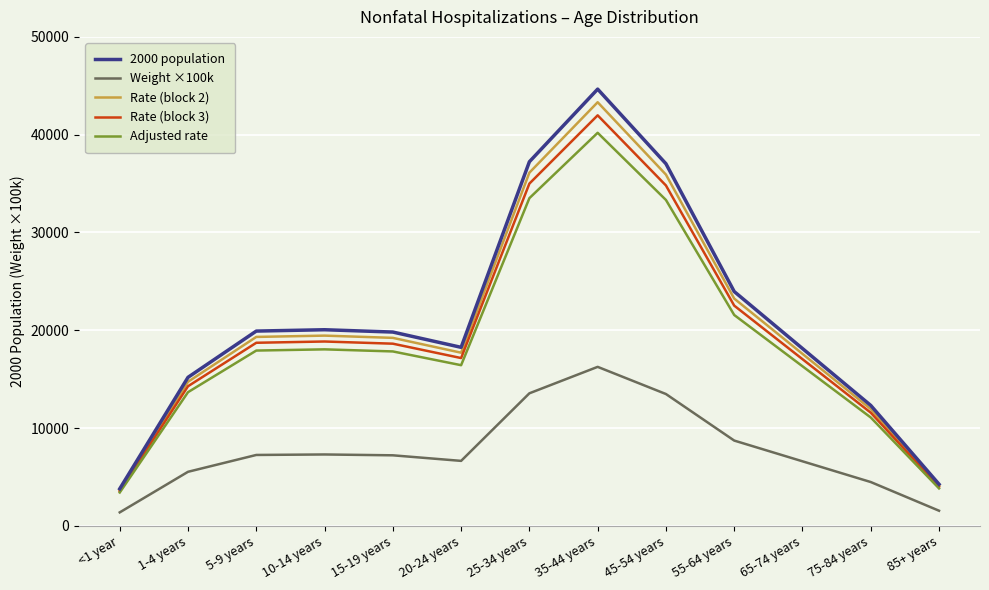

True or false: Rate (block 3) and Weight ×100k cross at least once.

False